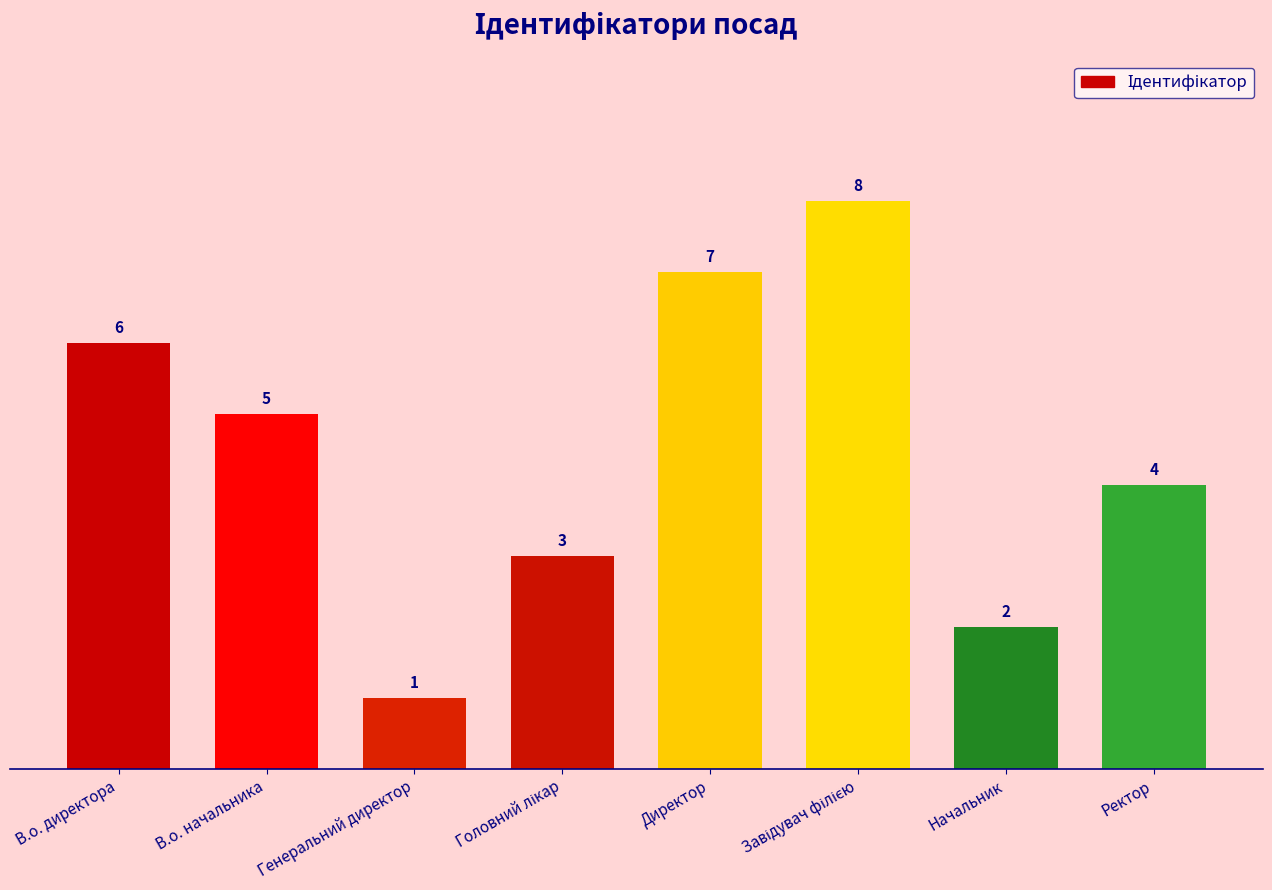

Reading left to right, transcribe all the data shown in this chart.

6	5	1	3	7	8	2	4